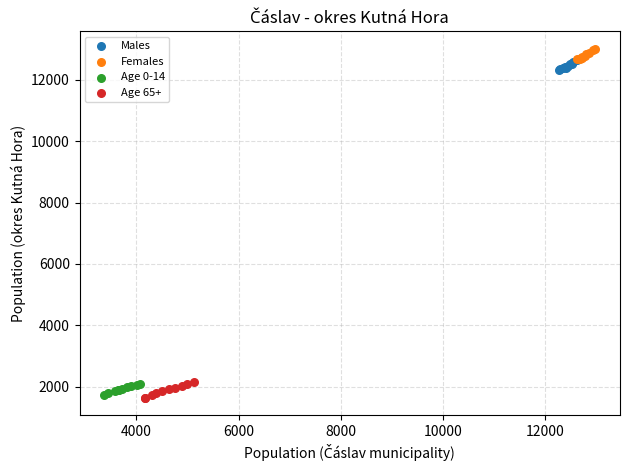

Which series has the largest Y range (max minus min)?

Age 65+